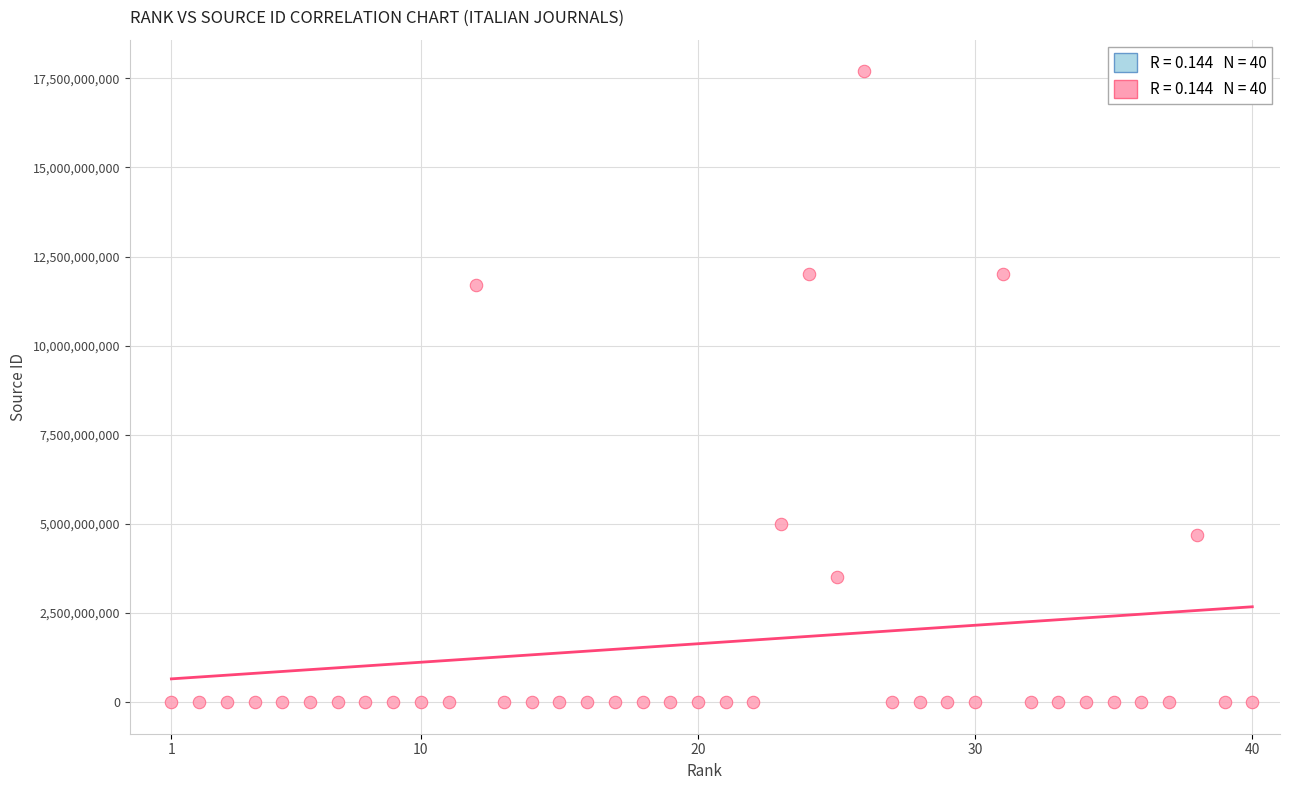

What Y value in the scatter plot is closest to 8850084291?

11700154353